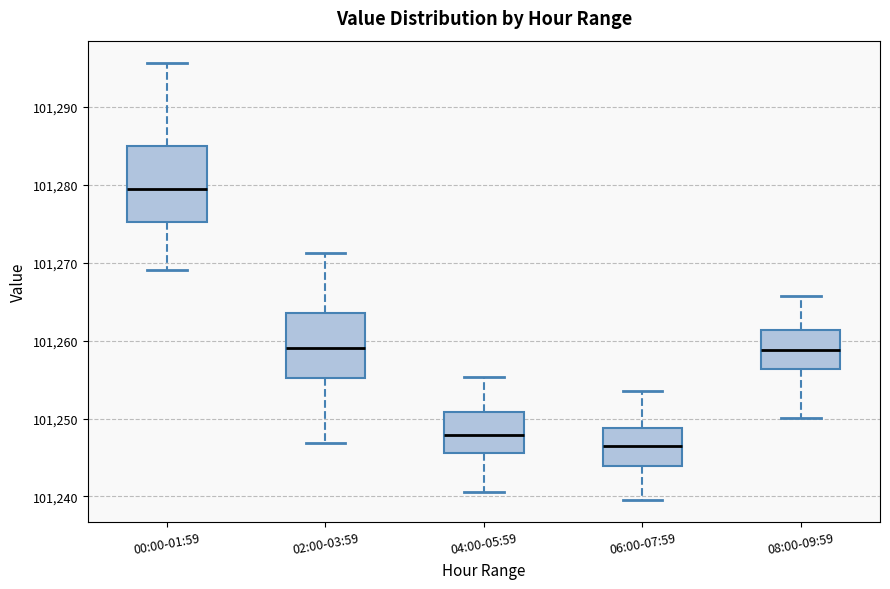

Which box's median line is the highest?

00:00-01:59